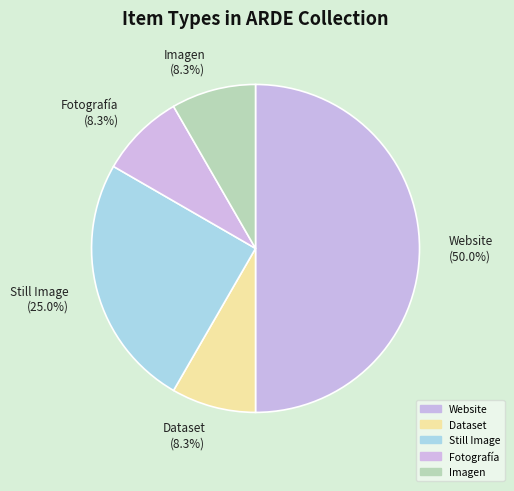

How many segments does this pie chart have?

5